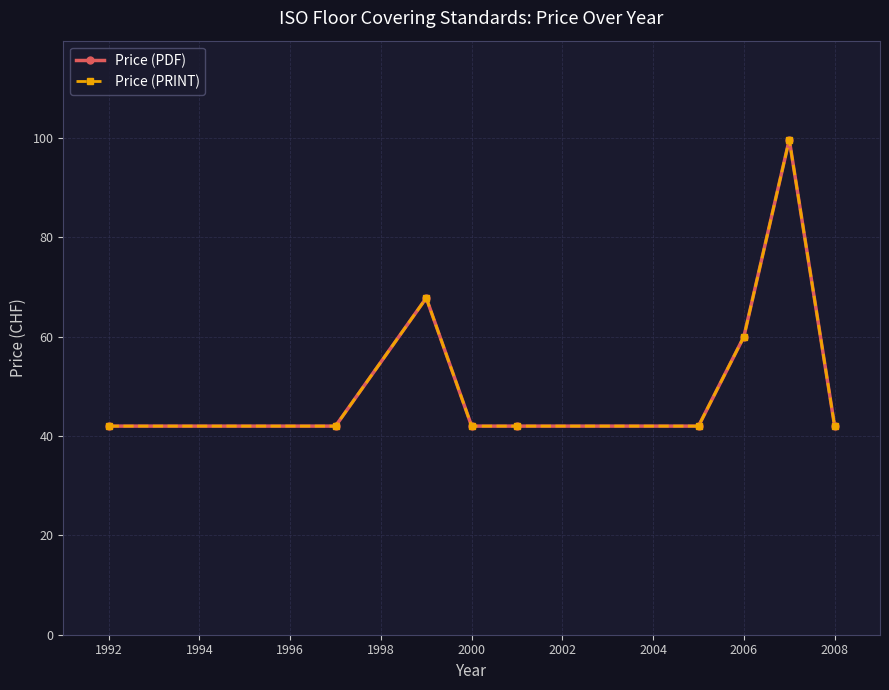

True or false: Price (PRINT) and Price (PDF) cross at least once.

False